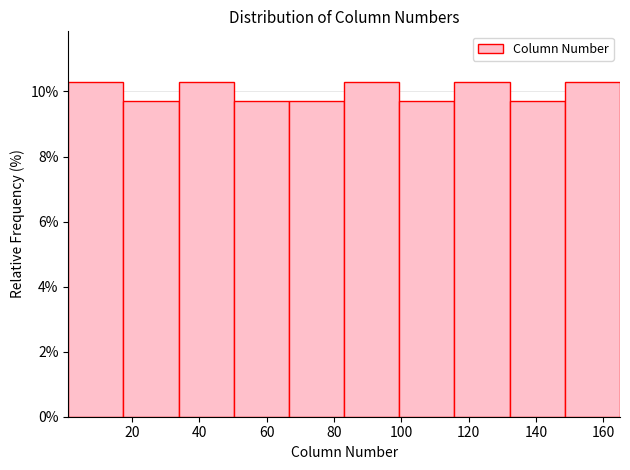

Reading left to right, list every bar in this chart as the range it spans on the x-axis followed by its height. Neither the bar edges nor the heights are printed on the chart, so give them approximately, as read against the axes.

1.0 to 17.4: 10.4
17.4 to 33.8: 9.6
33.8 to 50.2: 10.4
50.2 to 66.6: 9.6
66.6 to 83.0: 9.6
83.0 to 99.4: 10.4
99.4 to 115.8: 9.6
115.8 to 132.2: 10.4
132.2 to 148.6: 9.6
148.6 to 165.0: 10.4